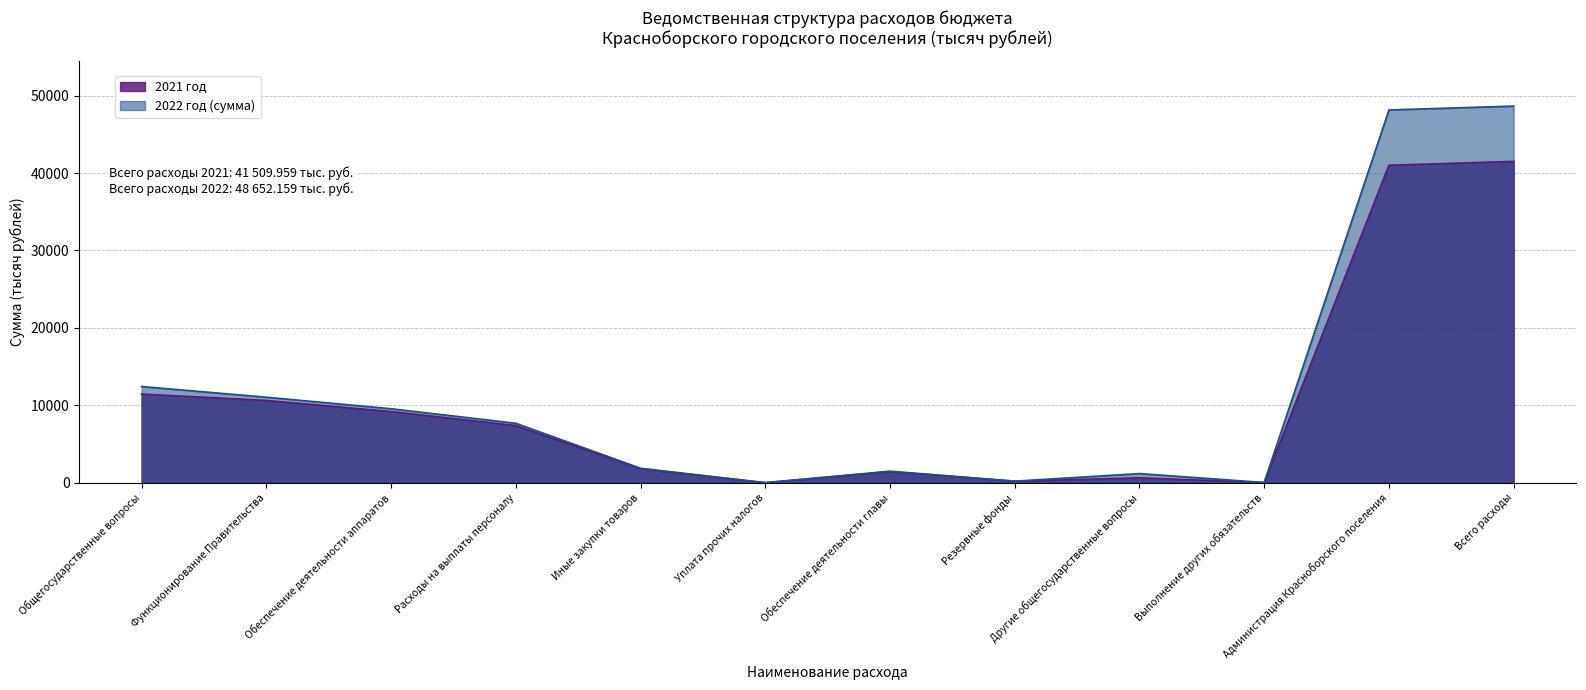

Reading right to left, list all the values displayed in this chart.

2021 год: Всего расходы=41509	Администрация Красноборского поселения=41009	Выполнение других обязательств=30	Другие общегосударственные вопросы=630	Резервные фонды=200	Обеспечение деятельности главы=1433	Уплата прочих налогов=5	Иные закупки товаров=1800	Расходы на выплаты персоналу=7386	Обеспечение деятельности аппаратов=9191	Функционирование Правительства=10624	Общегосударственные вопросы=11454
2022 год (сумма): Всего расходы=48652	Администрация Красноборского поселения=48152	Выполнение других обязательств=30	Другие общегосударственные вопросы=1180	Резервные фонды=200	Обеспечение деятельности главы=1490	Уплата прочих налогов=5	Иные закупки товаров=1870	Расходы на выплаты персоналу=7681	Обеспечение деятельности аппаратов=9556	Функционирование Правительства=11046	Общегосударственные вопросы=12426